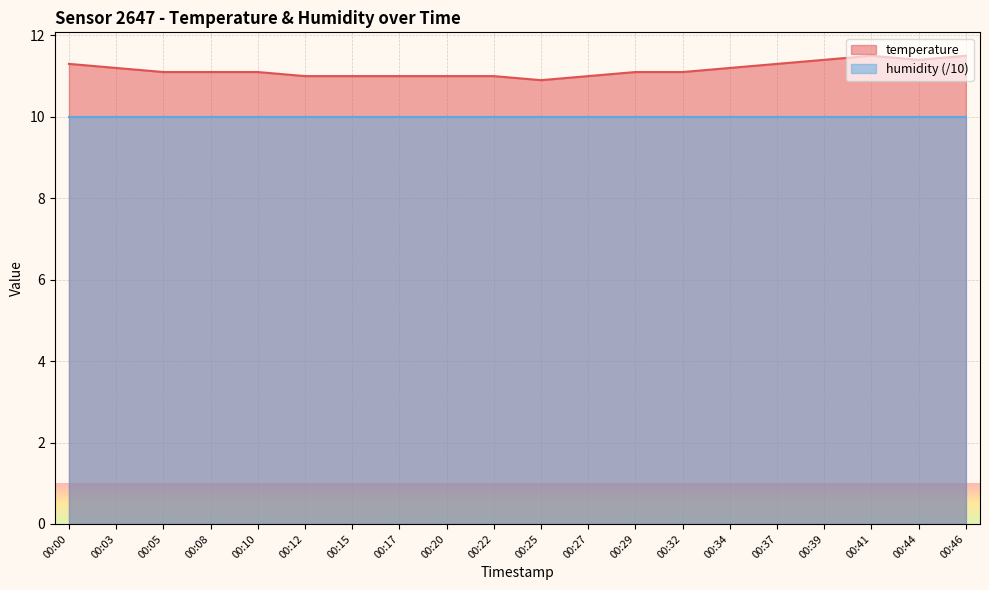

The chart shows a value of 5.3 at 00:00. True or false?

False